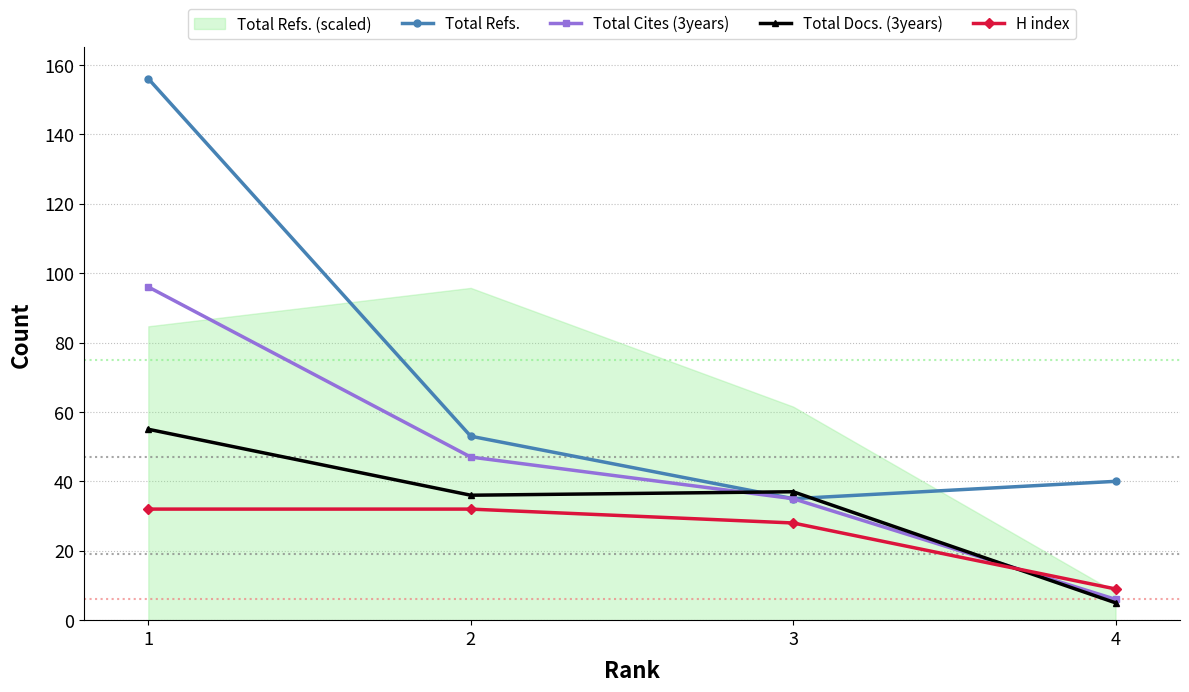

How many data points does each series have?

4